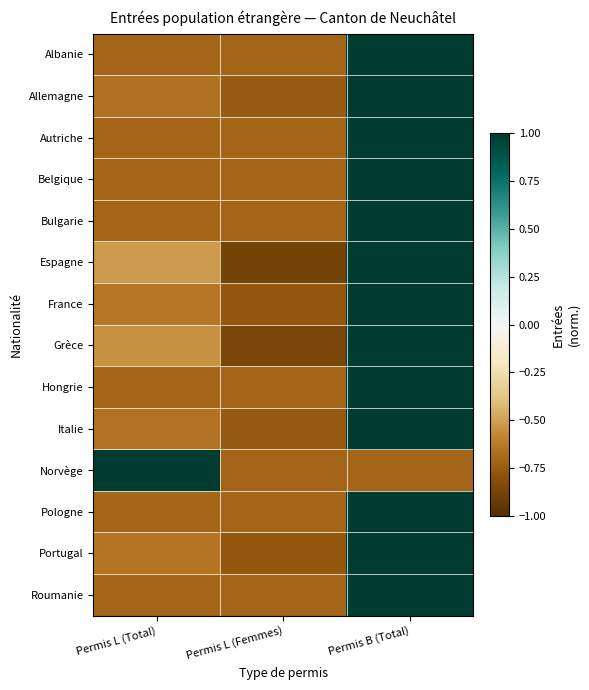

Which category has the lowest value across all series?

Permis L (Femmes)